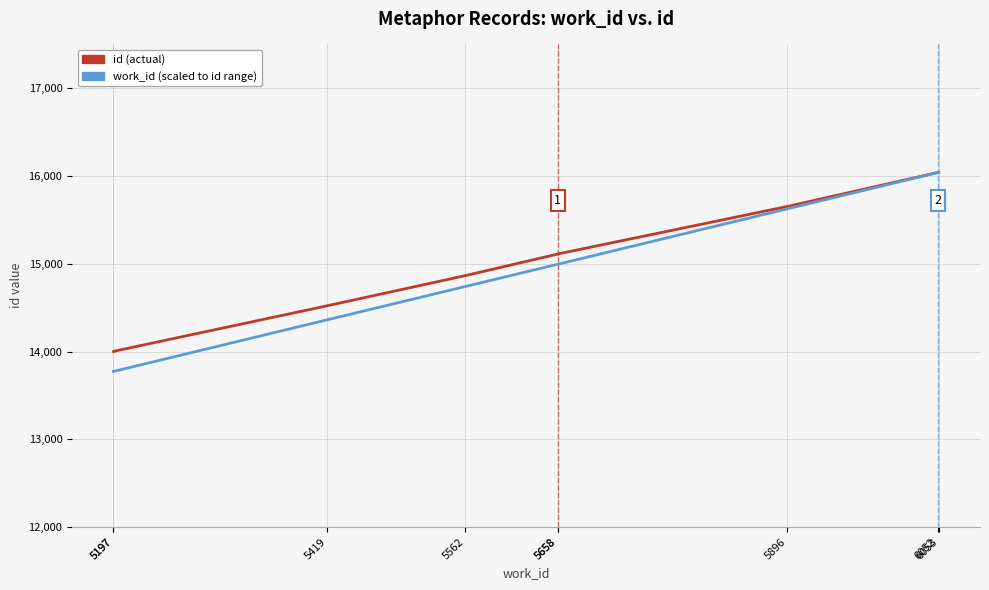

Which has a higher value, 6052 or 5197?

6052